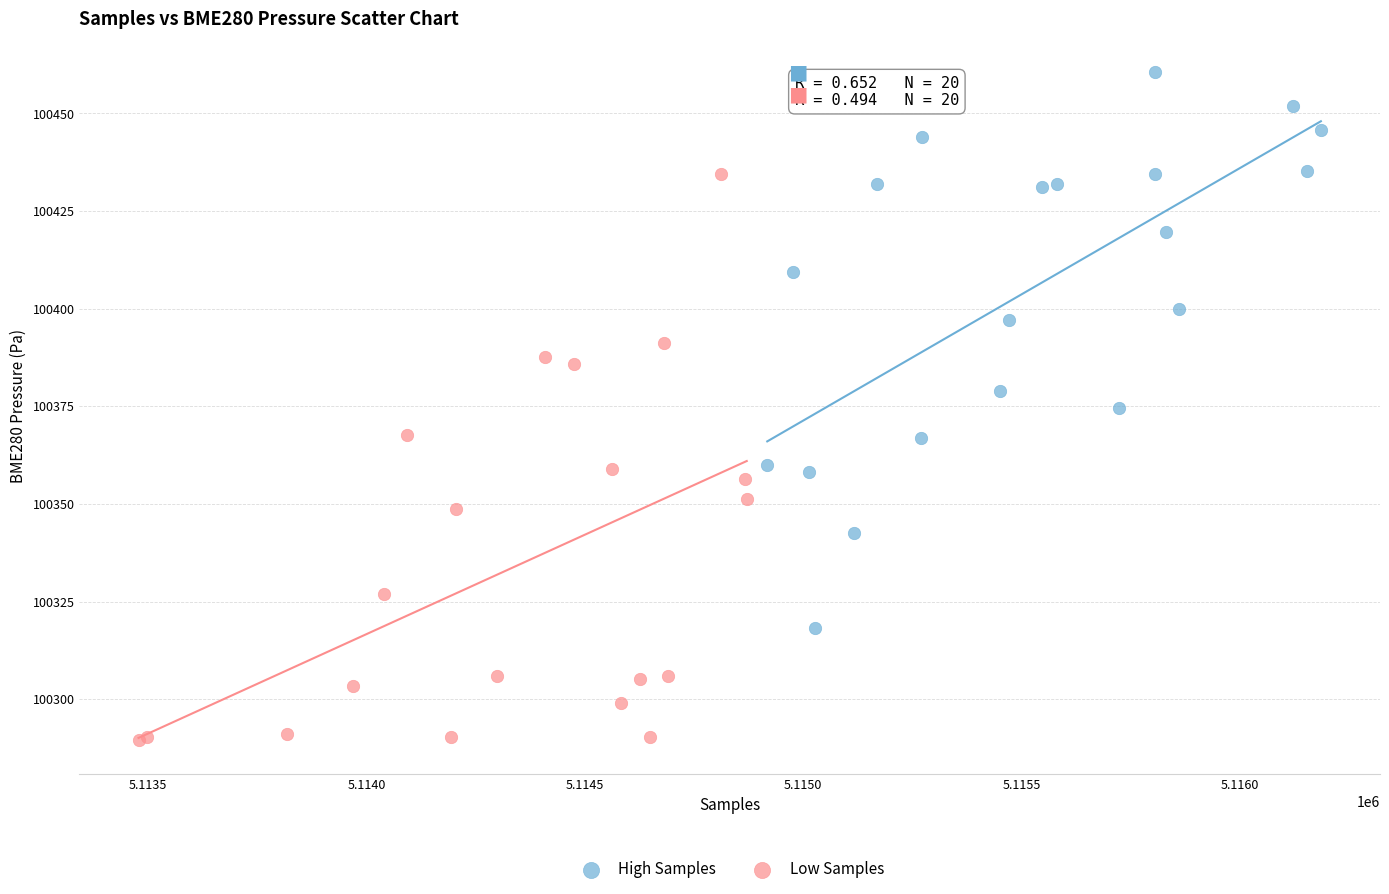

Which series contains the highest Y value?

High Samples